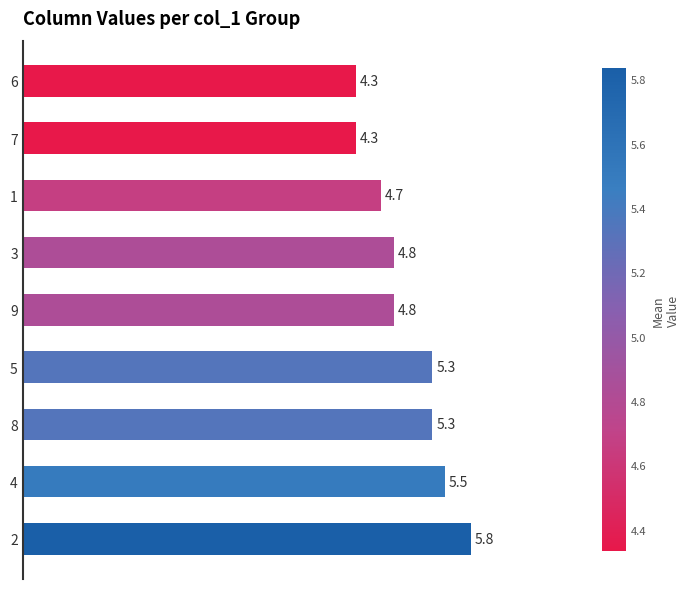

How many bars are there in total?

9